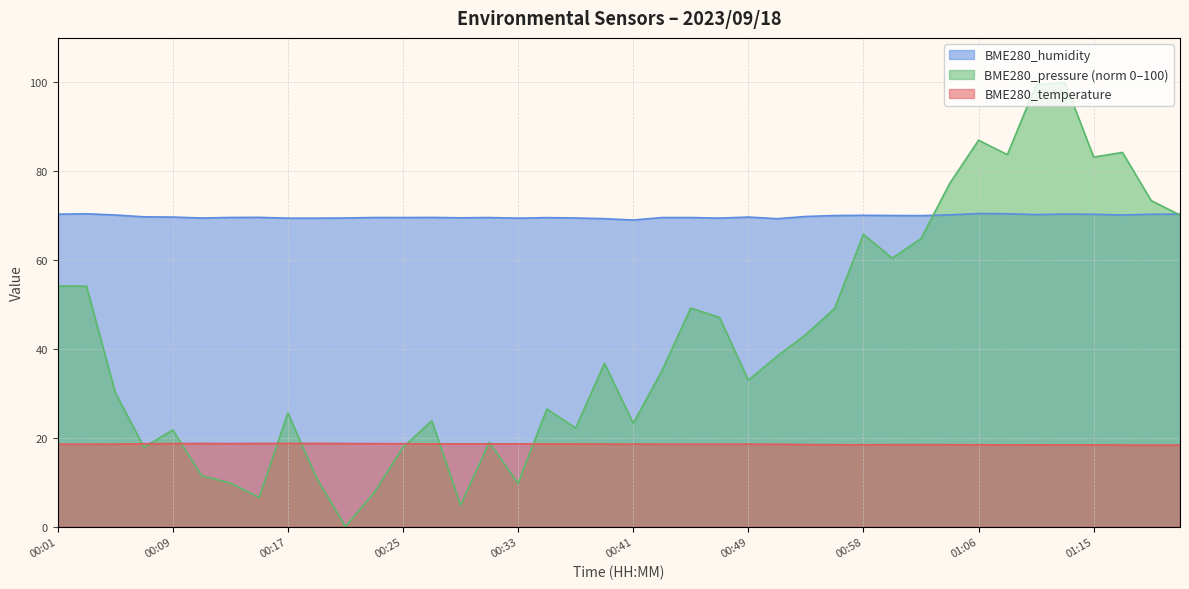

How many data points in BME280_pressure_norm are less than 36?

20